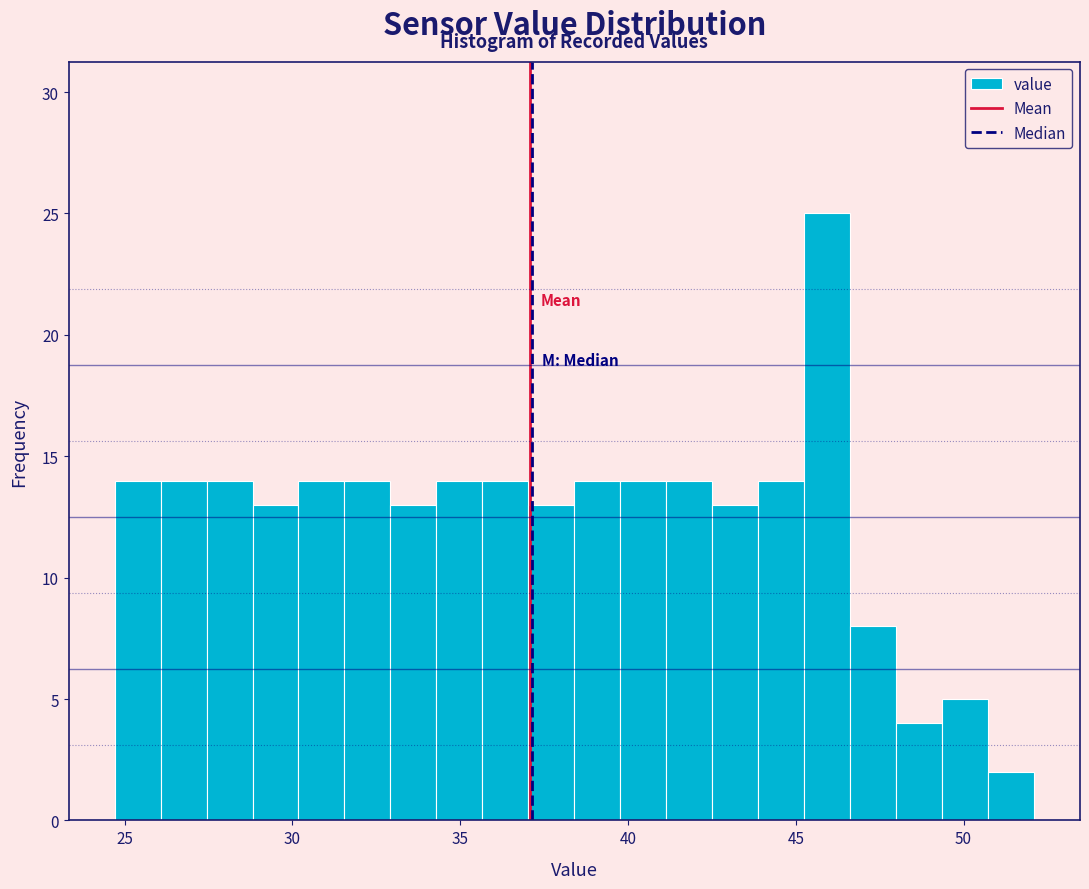

Around what value on the x-axis is the tallest bar? Give the approximate position of its centre, as read against the axis.

46.0